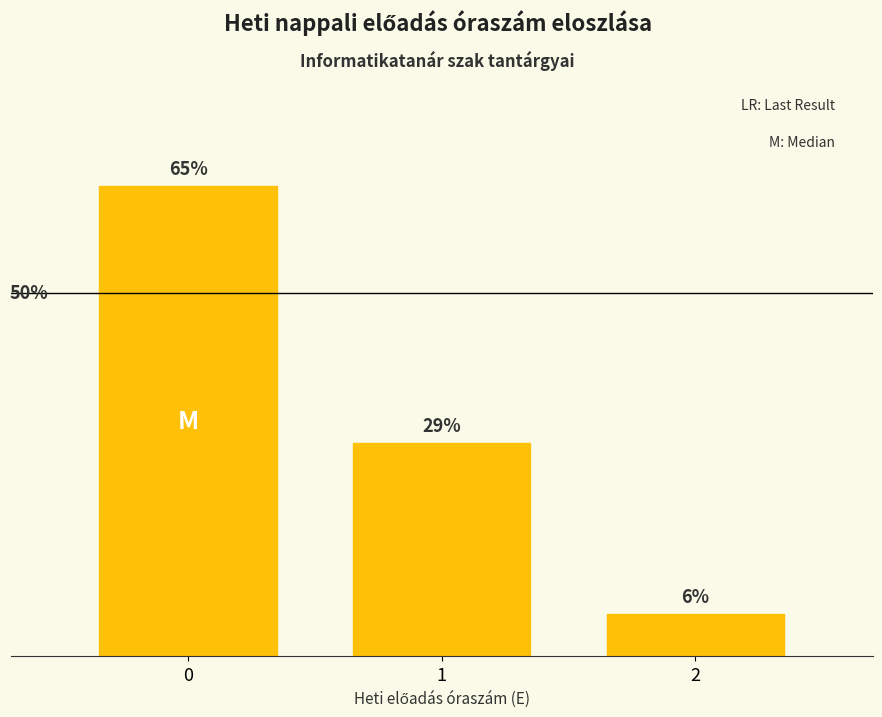

Are the bars horizontal?

No